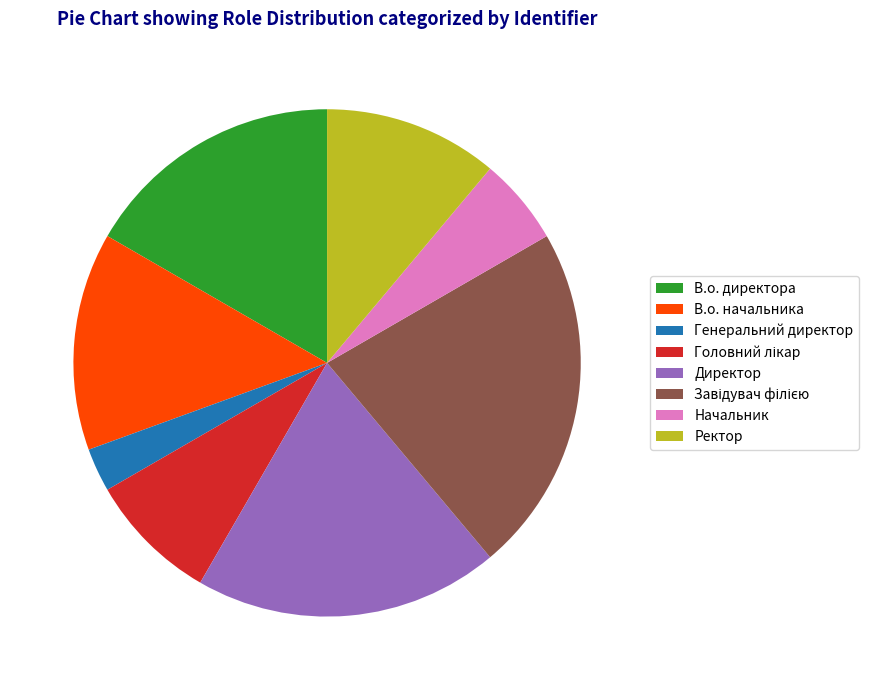

How many segments does this pie chart have?

8